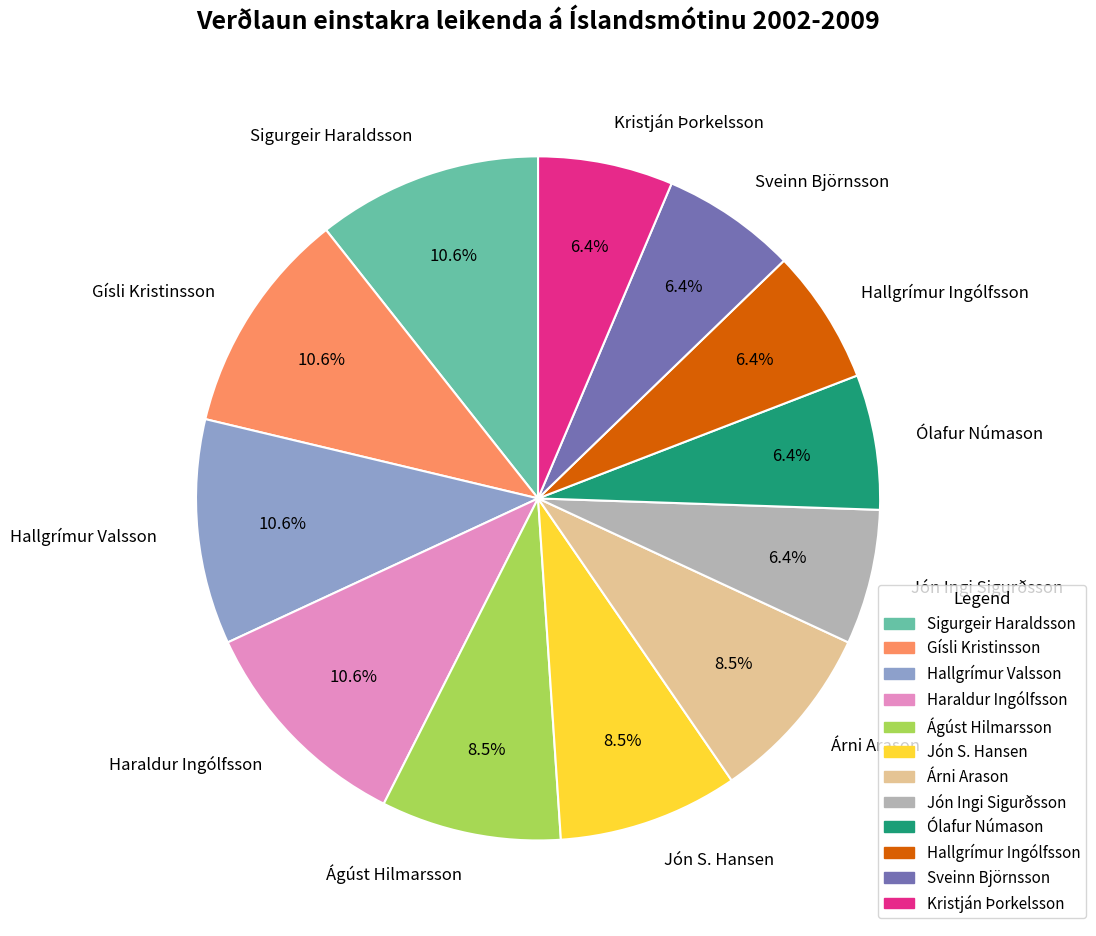

Is Árni Arason the majority of the pie?

No